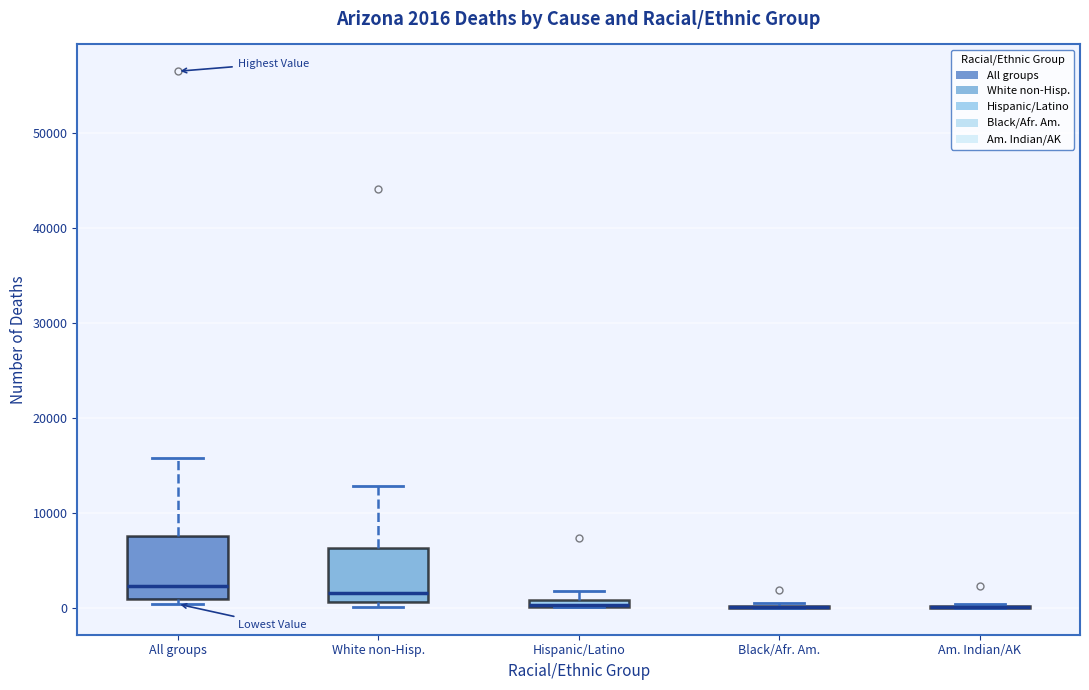

Which box is the tallest, from its lower edge to its upper edge?

All groups